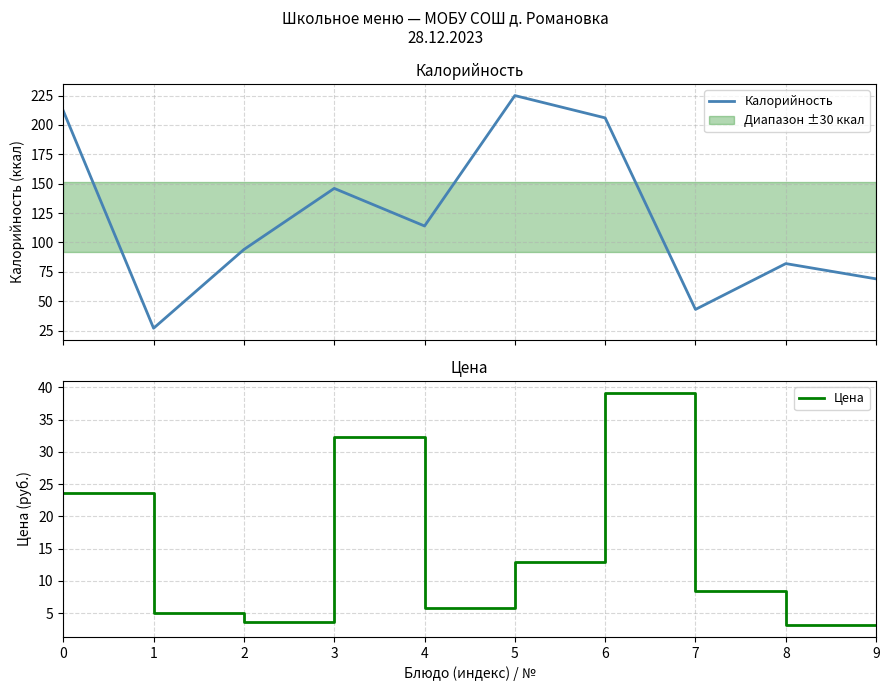

Reading left to right, extract all data points from this chart.

Калорийность: 212.0	27.0	94.0	146.0	114.0	225.0	206.0	43.0	82.0	69.0
Цена: 23.6	5.0	3.6	32.2	5.8	12.9	39.2	8.4	3.1	3.1